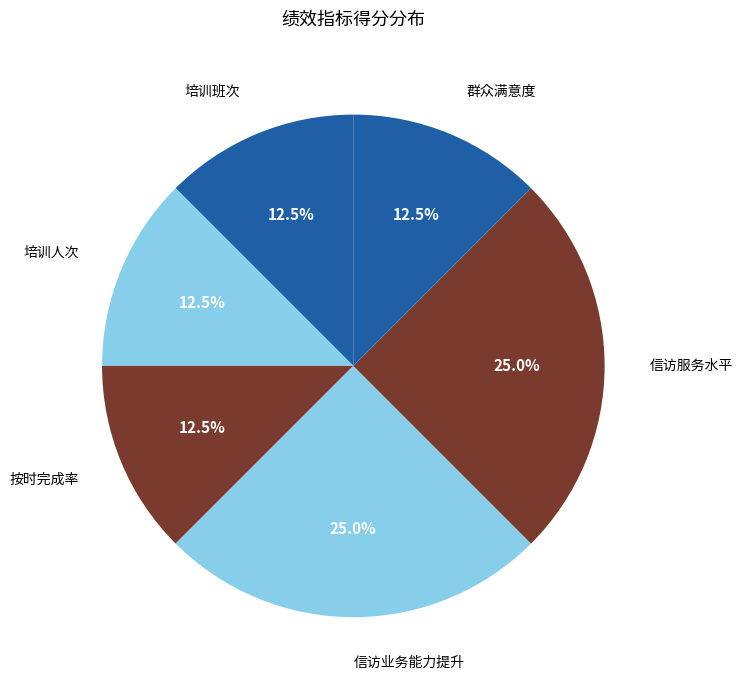

Does any single category account for the majority?

No